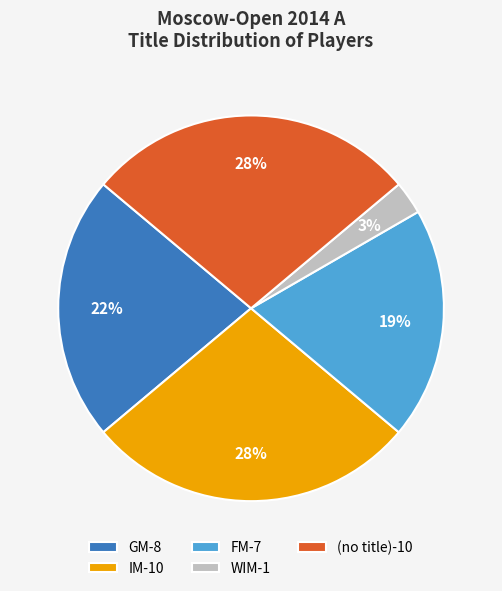

What is the smallest slice in the pie chart?

WIM-1